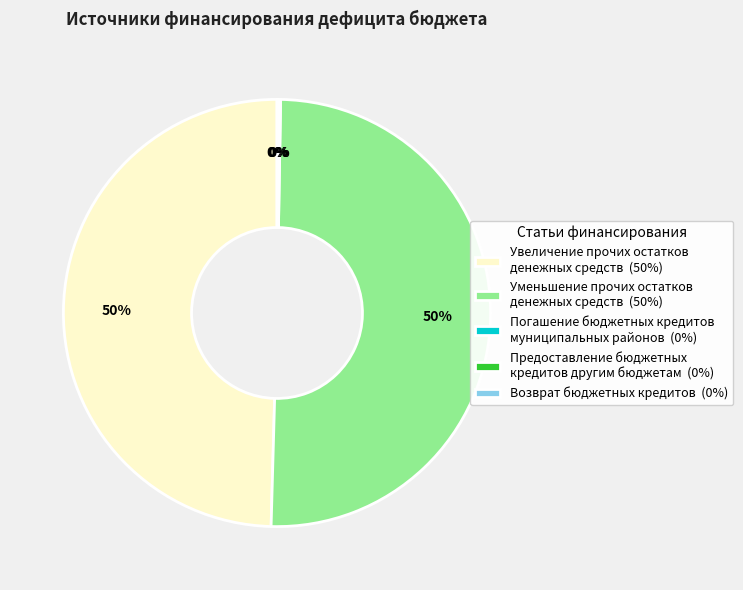

Is it true that Увеличение прочих остатков денежных средств (50%) is 50% of the pie?

True